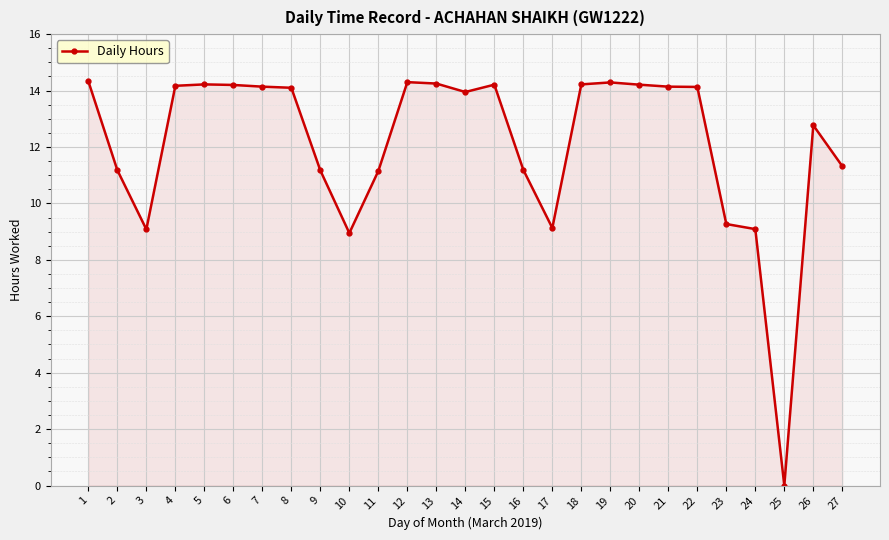

How many distinct data groups are displayed?

1